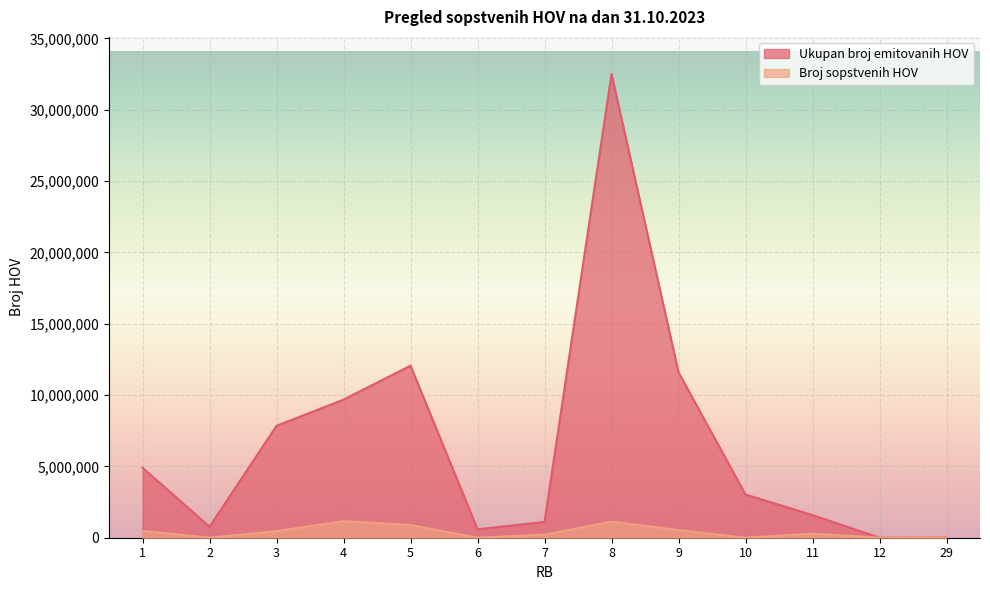

Is the value of Broj sopstvenih HOV at 2 greater than the value of Ukupan broj emitovanih HOV at 12?

No